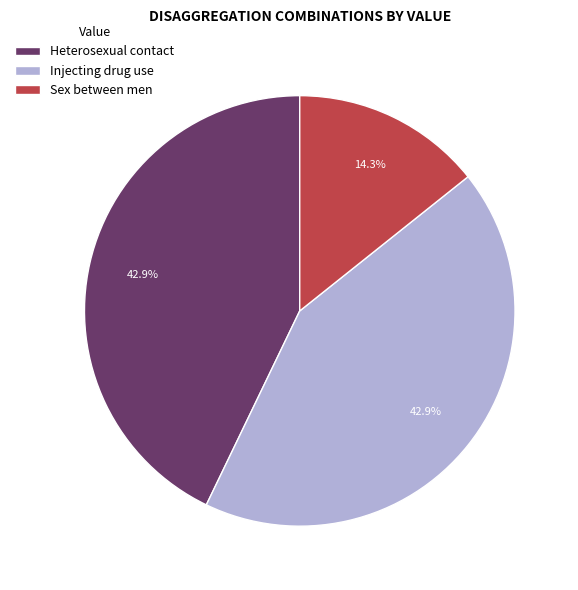

Count the number of slices in the pie.

3